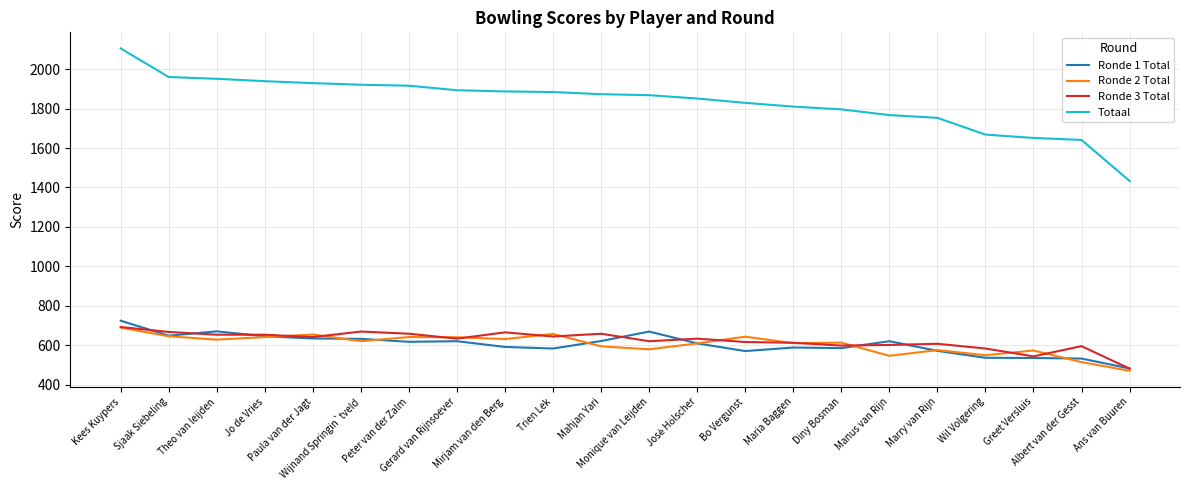

Count the number of categories in the chart.

22